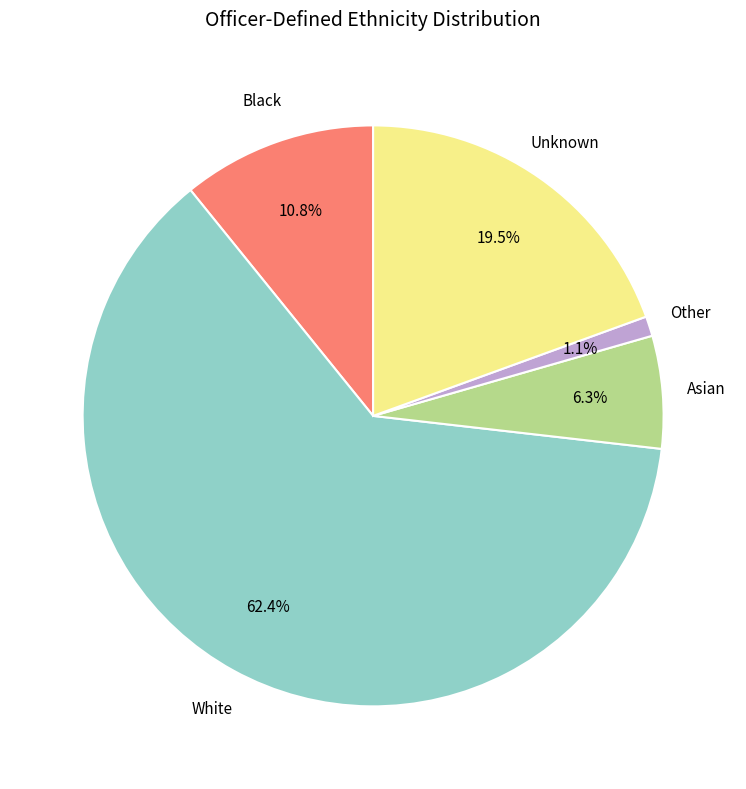

Combined, what portion of the pie is Asian and Black?

17.1%